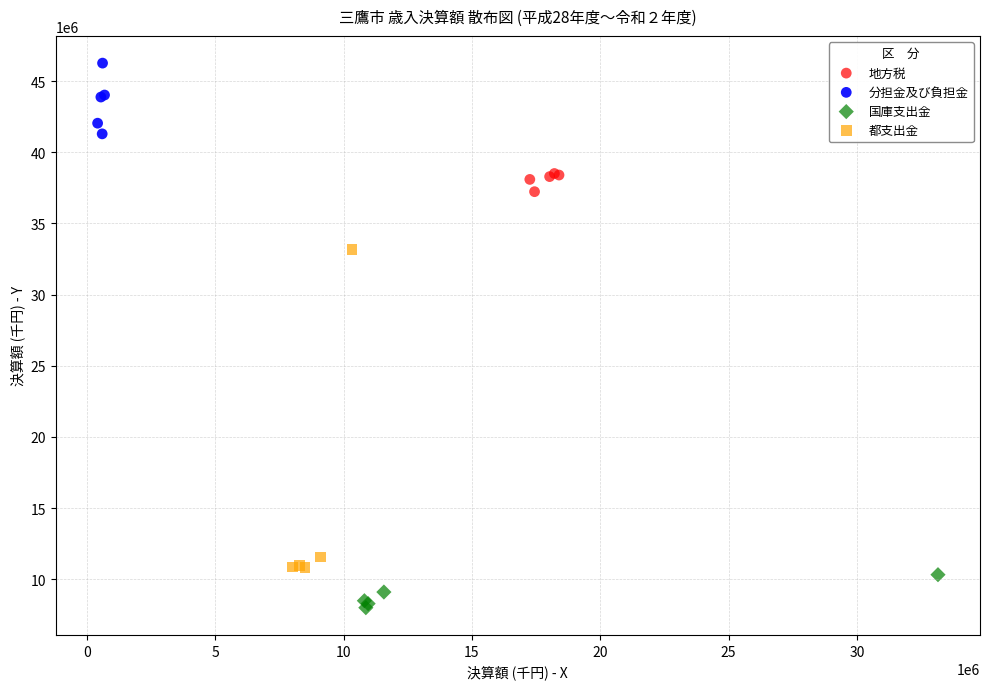

Which series has the largest Y range (max minus min)?

都支出金